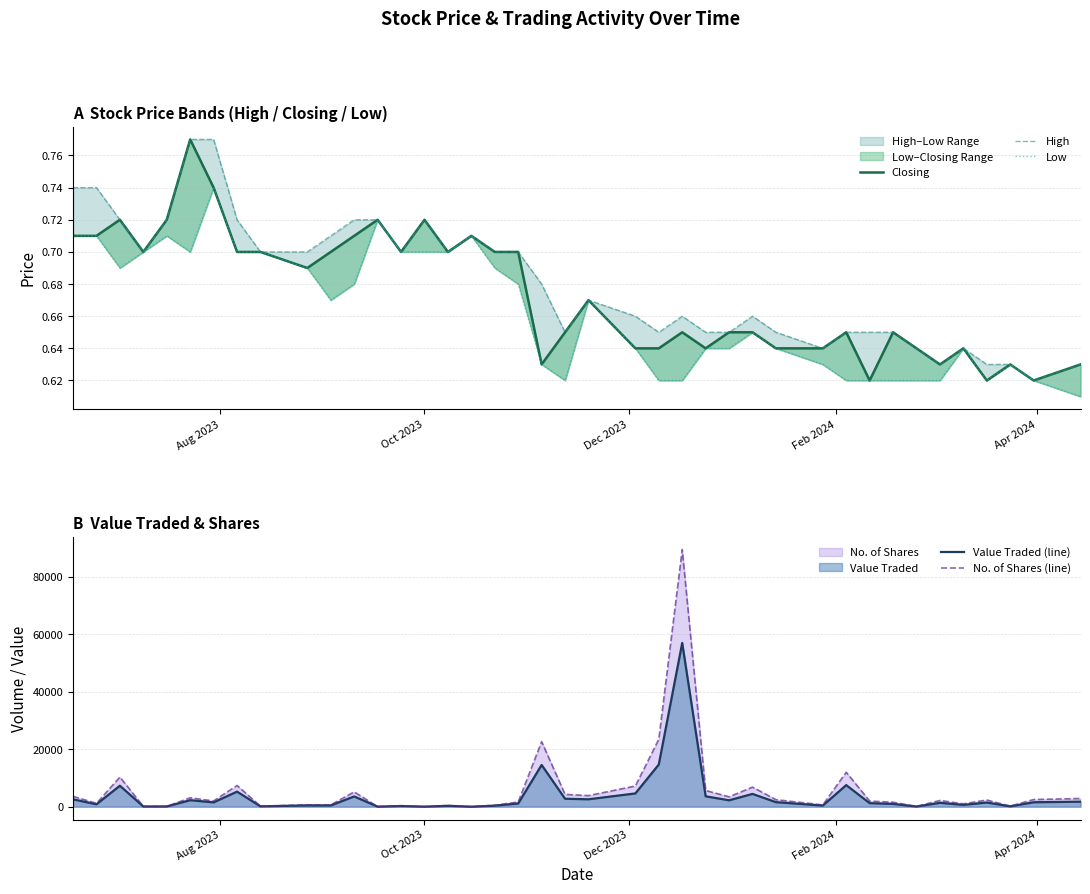

What is the maximum value shown in the chart?

89442.0